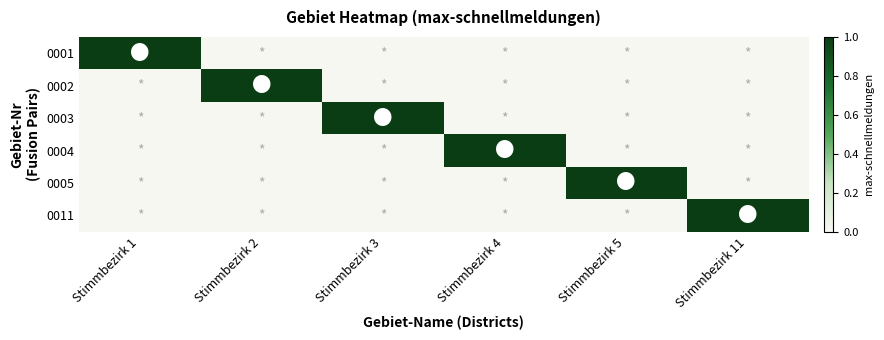

Which has a higher value, Stimmbezirk 1 or Stimmbezirk 4?

Stimmbezirk 1